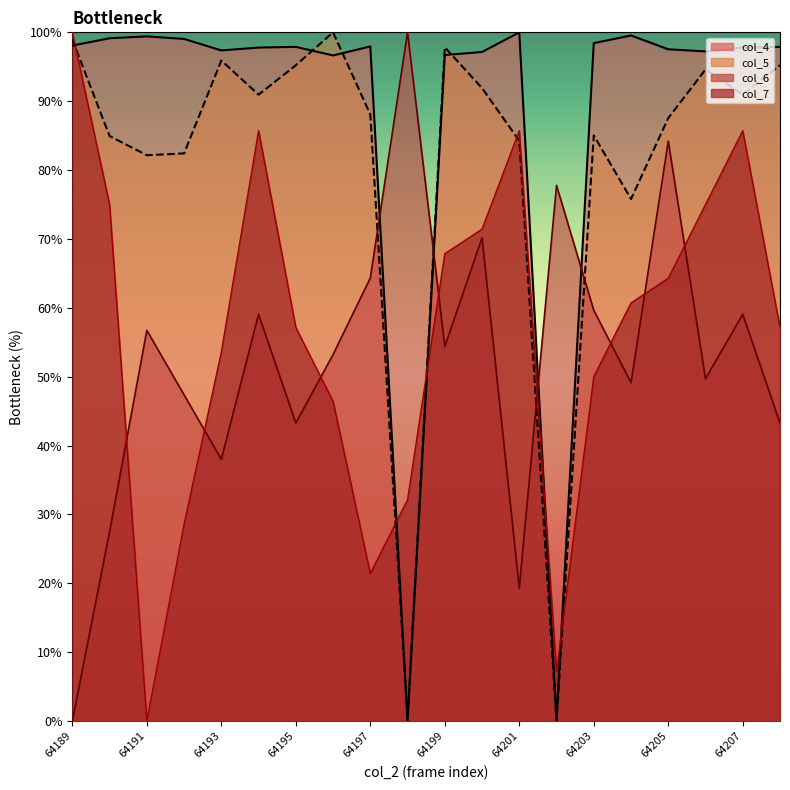

Reading left to right, transcribe all the data shown in this chart.

col_4: 64189=98.1	64190=99.1	64191=99.4	64192=99.0	64193=97.4	64194=97.8	64195=97.9	64196=96.6	64197=98.0	64198=0.0	64199=96.7	64200=97.1	64201=100.0	64202=0.2	64203=98.4	64204=99.5	64205=97.5	64206=97.2	64207=97.8	64208=97.9
col_5: 64189=99.0	64190=84.9	64191=82.2	64192=82.4	64193=95.9	64194=90.9	64195=95.2	64196=100.0	64197=88.1	64198=0.3	64199=97.8	64200=91.9	64201=84.2	64202=0.0	64203=85.0	64204=75.8	64205=87.6	64206=94.6	64207=90.9	64208=95.2
col_6: 64189=0.0	64190=27.5	64191=56.7	64192=47.4	64193=38.0	64194=59.1	64195=43.3	64196=53.2	64197=64.3	64198=100.0	64199=54.4	64200=70.2	64201=19.3	64202=77.8	64203=59.6	64204=49.1	64205=84.2	64206=49.7	64207=59.1	64208=43.3
col_7: 64189=100.0	64190=75.0	64191=0.0	64192=28.6	64193=53.6	64194=85.7	64195=57.1	64196=46.4	64197=21.4	64198=32.1	64199=67.9	64200=71.4	64201=85.7	64202=7.1	64203=50.0	64204=60.7	64205=64.3	64206=75.0	64207=85.7	64208=57.1